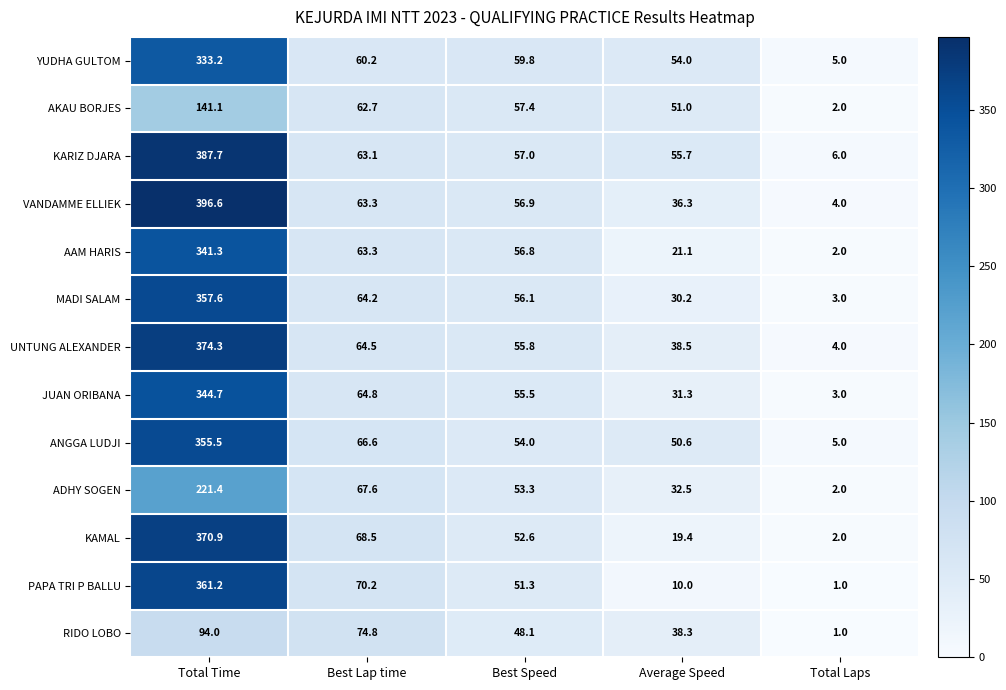

List the series in order of their peak value, lowest first.

RIDO LOBO, AKAU BORJES, ADHY SOGEN, YUDHA GULTOM, AAM HARIS, JUAN ORIBANA, ANGGA LUDJI, MADI SALAM, PAPA TRI P BALLU, KAMAL, UNTUNG ALEXANDER, KARIZ DJARA, VANDAMME ELLIEK